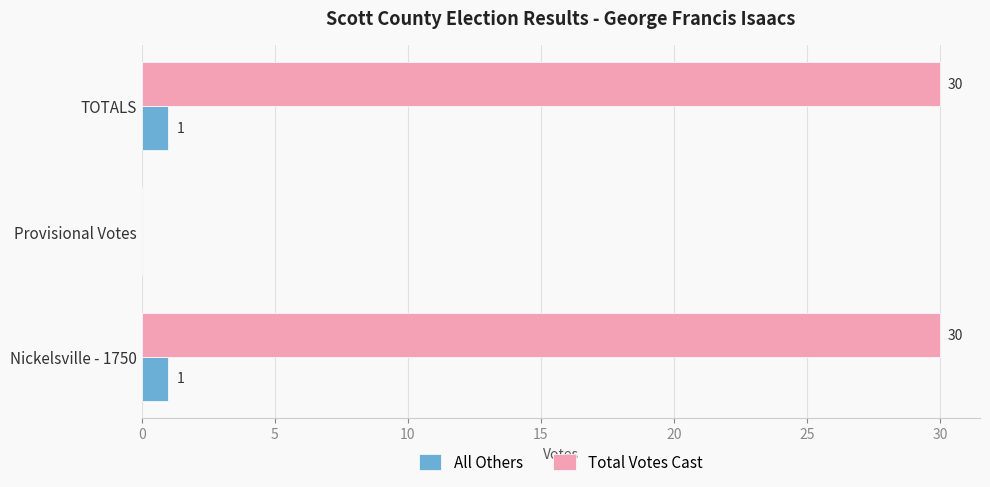

The value of Total Votes Cast at Provisional Votes is 0. True or false?

True